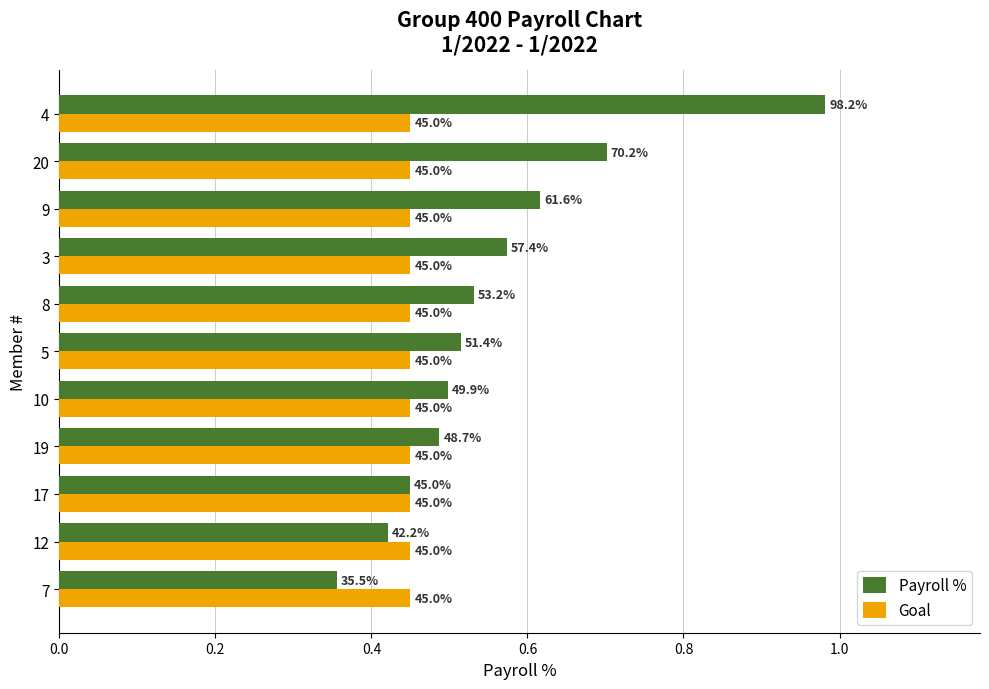

Rank the series by their maximum value, from lowest to highest.

Goal, Payroll %